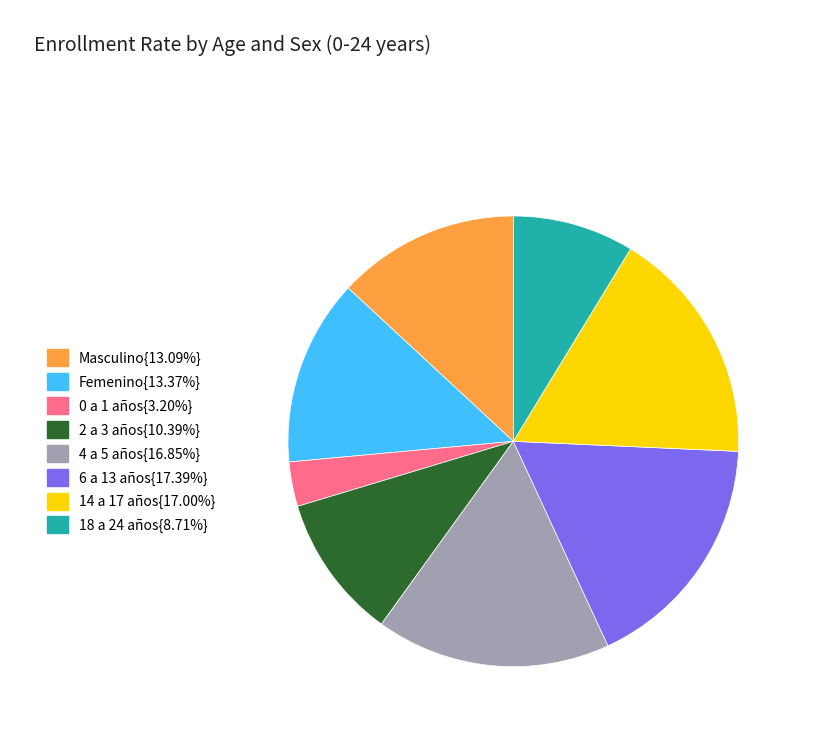

Is there any slice that represents more than half of the pie?

No